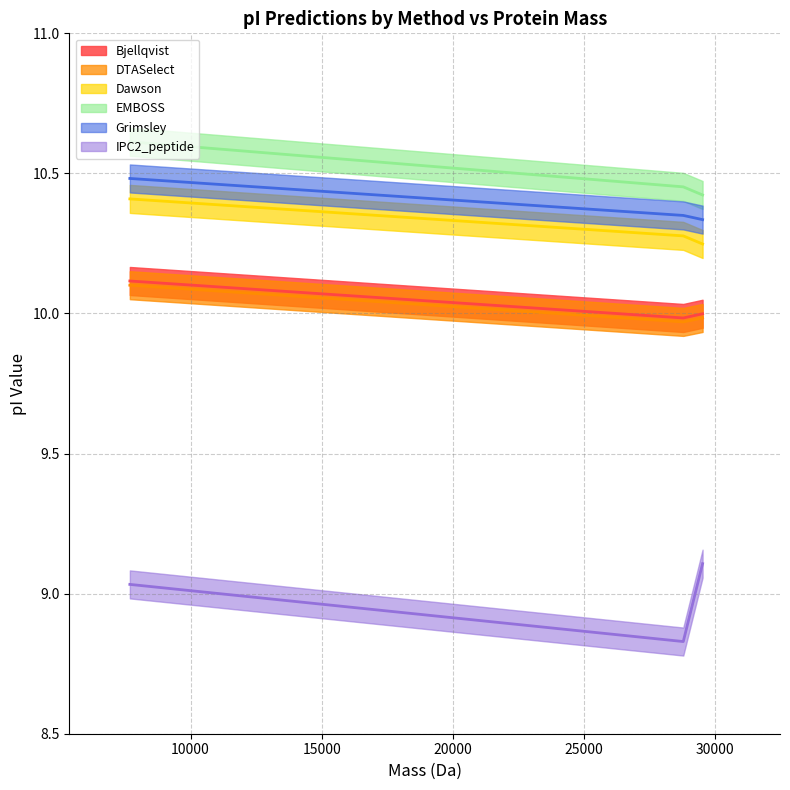

Count the IPC2_peptide values in the range 8 to 9.

1